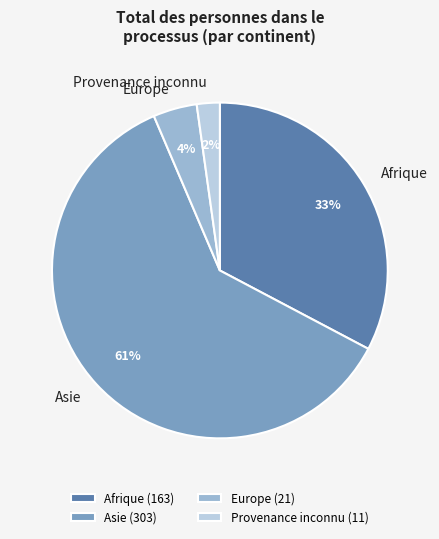

Is the sum of Asie and Europe greater than half?

Yes